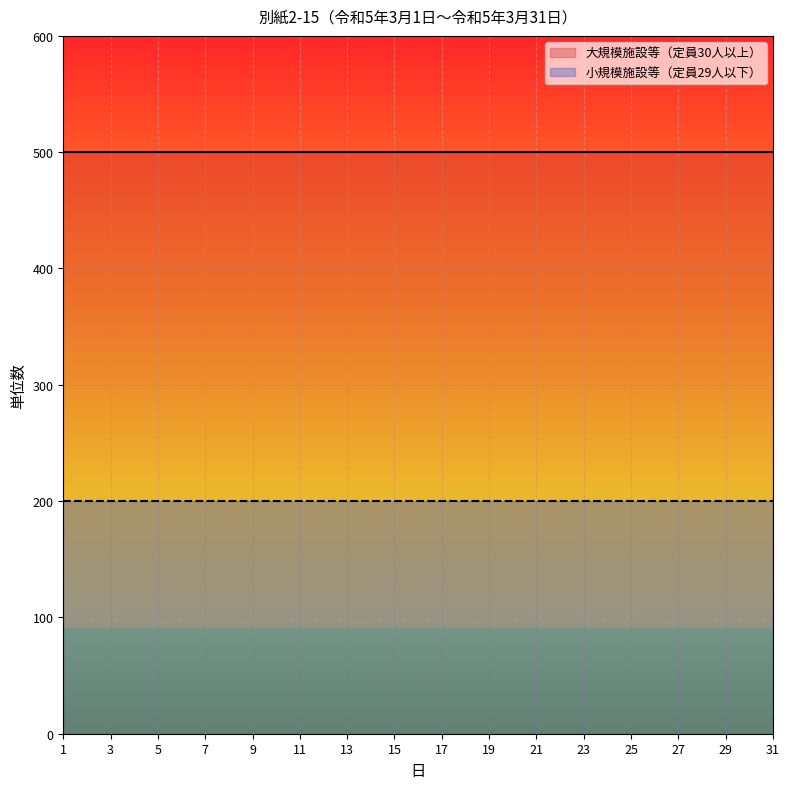

List the labels in order of 小規模施設等（定員29人以下） value, smallest first.

1, 2, 3, 4, 5, 6, 7, 8, 9, 10, 11, 12, 13, 14, 15, 16, 17, 18, 19, 20, 21, 22, 23, 24, 25, 26, 27, 28, 29, 30, 31